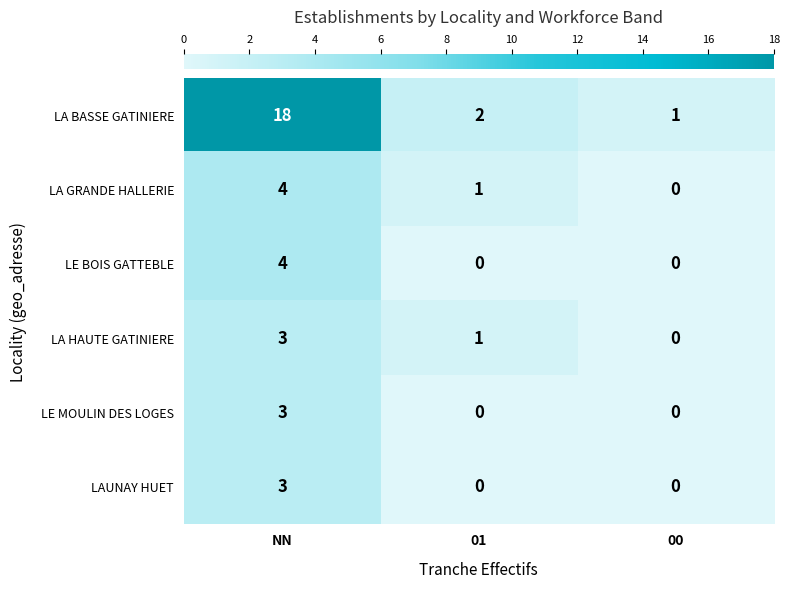

At which label does LA GRANDE HALLERIE first exceed 1?

NN